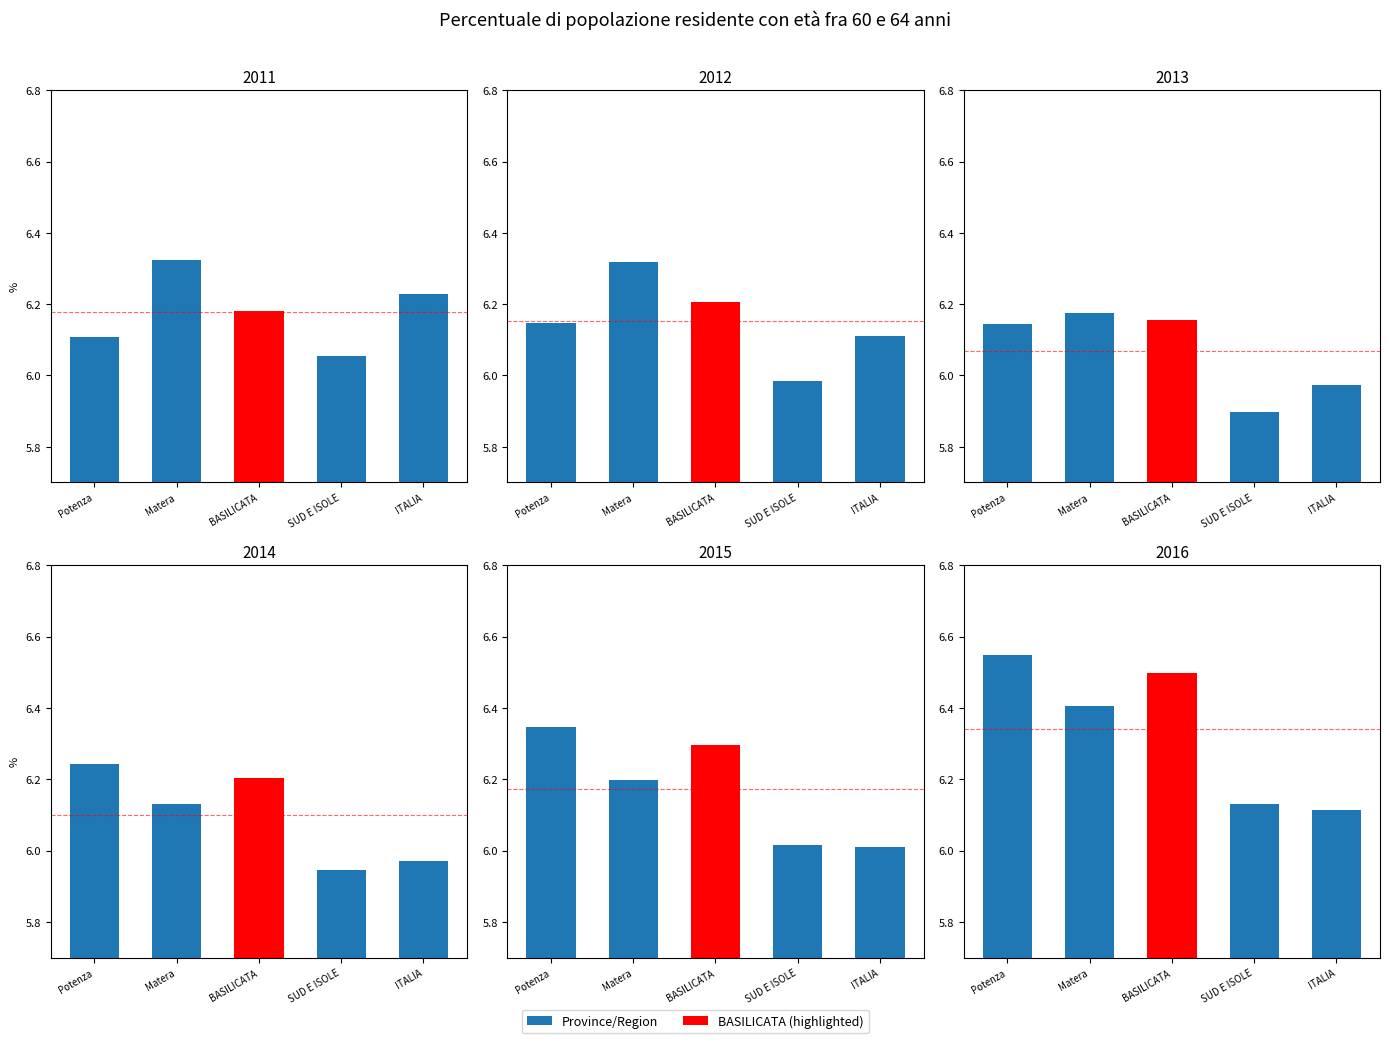

How many values in the 2012 series exceed 6?

4